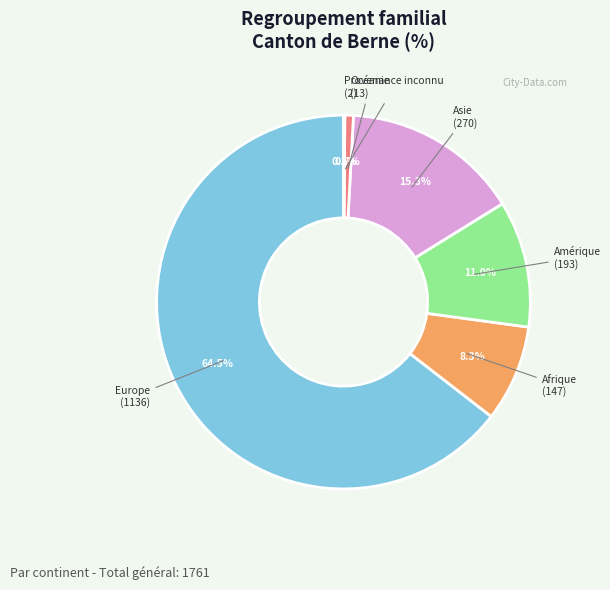

Is there a majority slice in this chart?

Yes